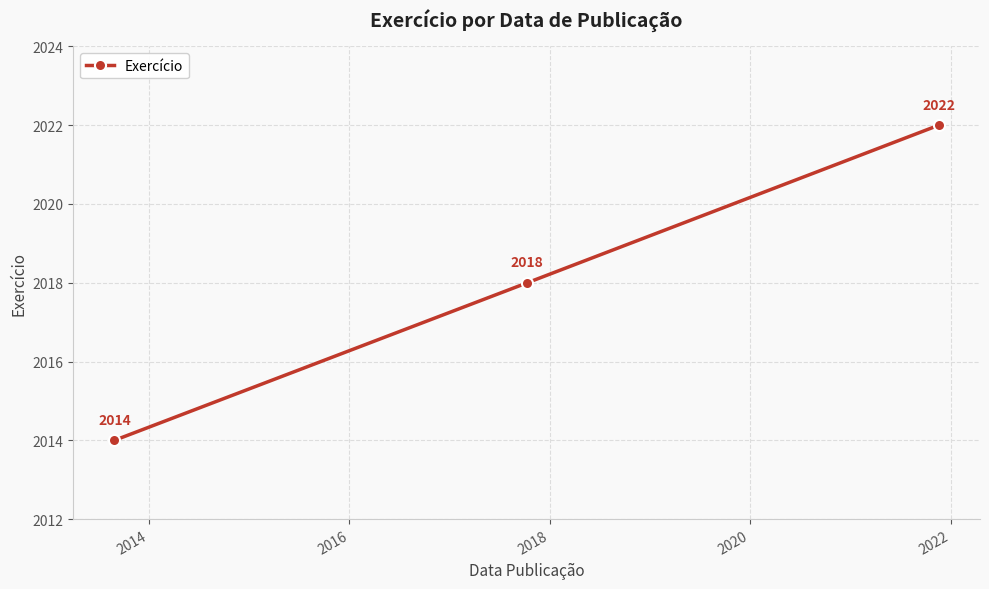

What is the maximum value shown in the chart?

2022